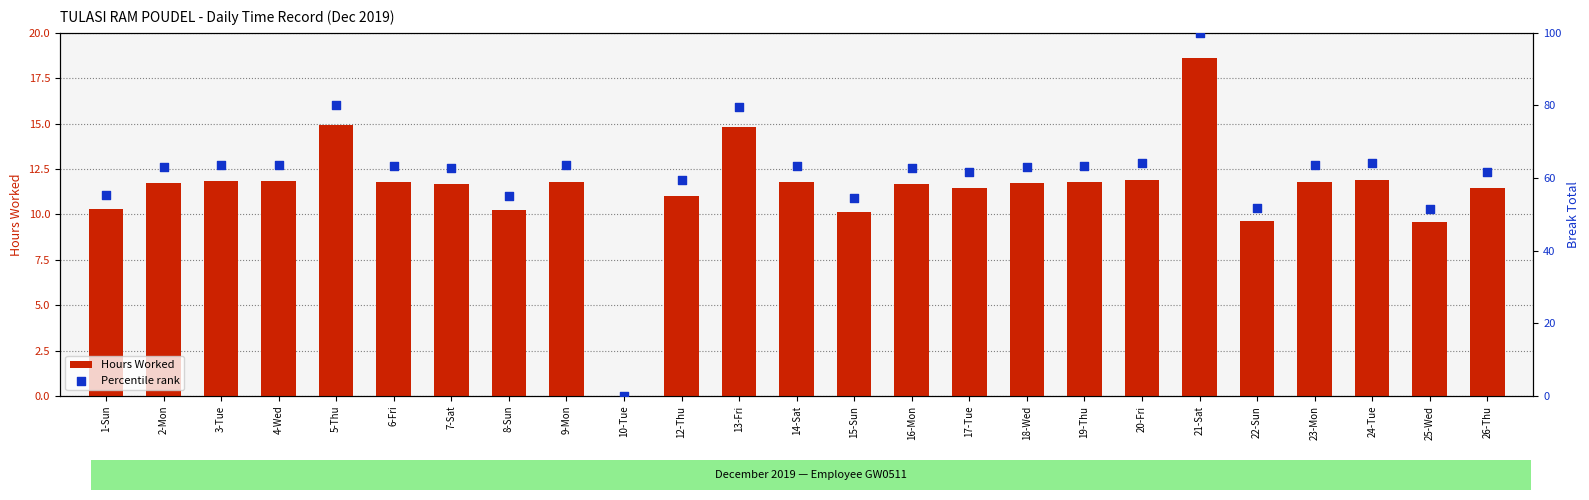

At which category is the sum across all series the highest?

21-Sat